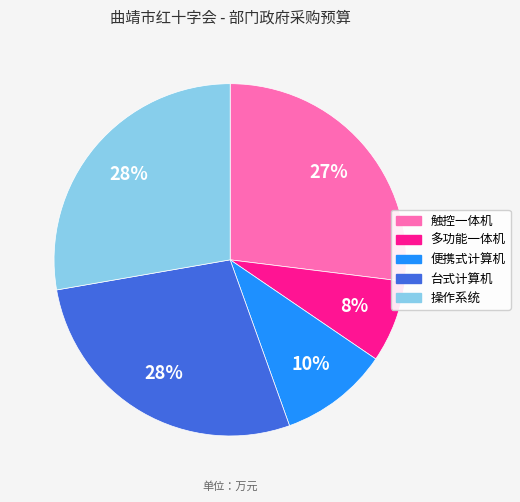

Does any single category account for the majority?

No